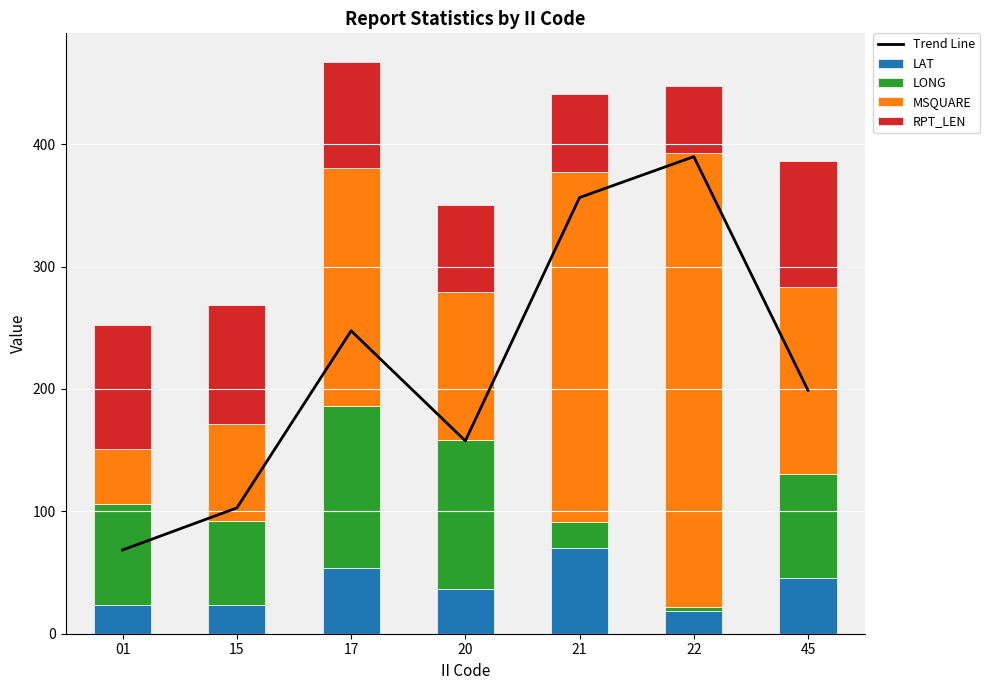

What is the sum of all MSQUARE values?

1249.0